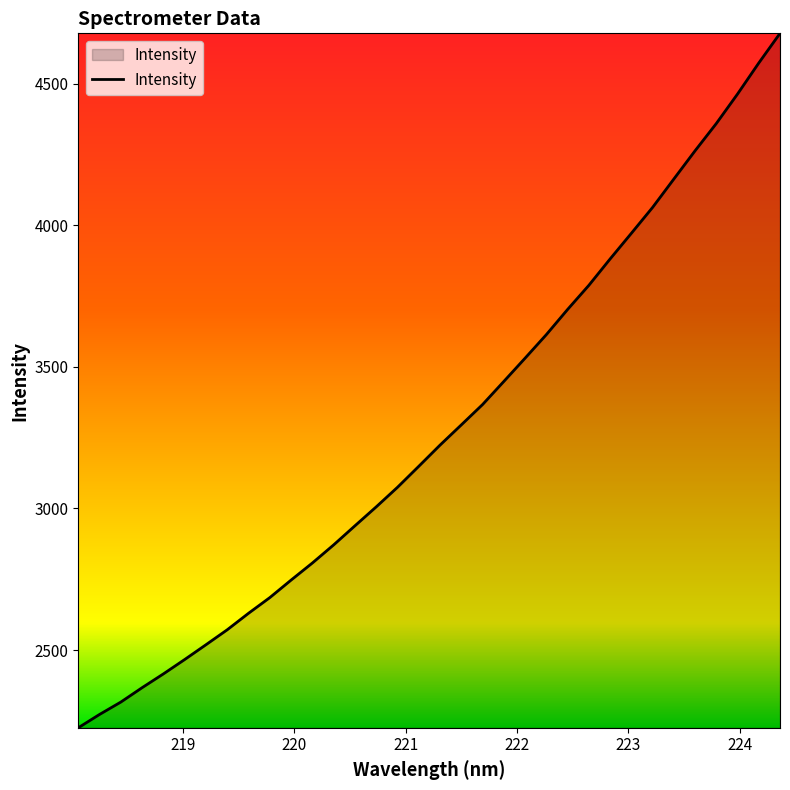

What is the greatest value displayed?

4677.5